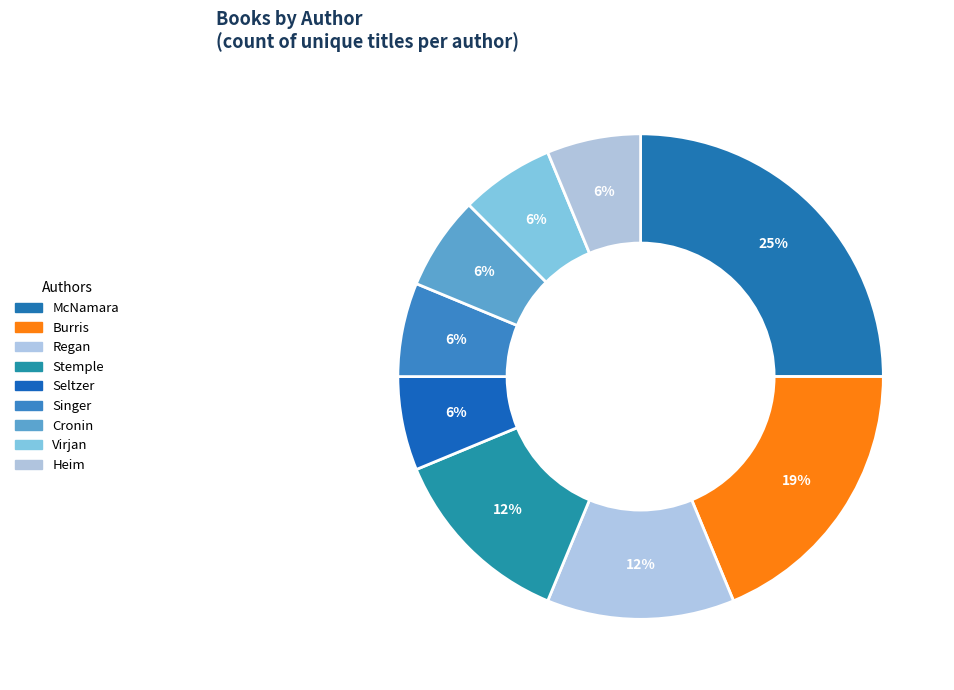

How many slices are in this pie chart?

9